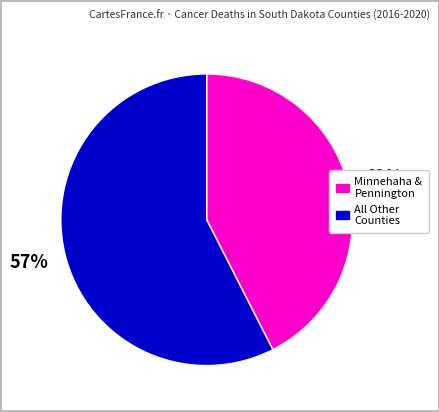

Is there any slice that represents more than half of the pie?

Yes